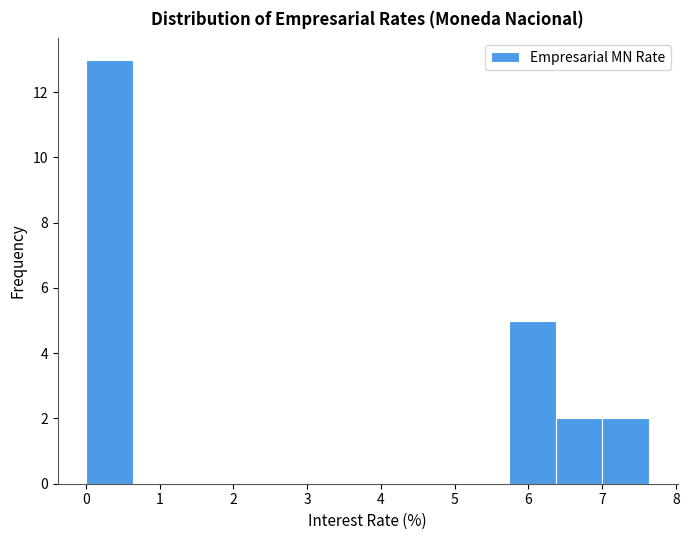

Which range on the x-axis has the tallest bar?

0.0 to 0.6